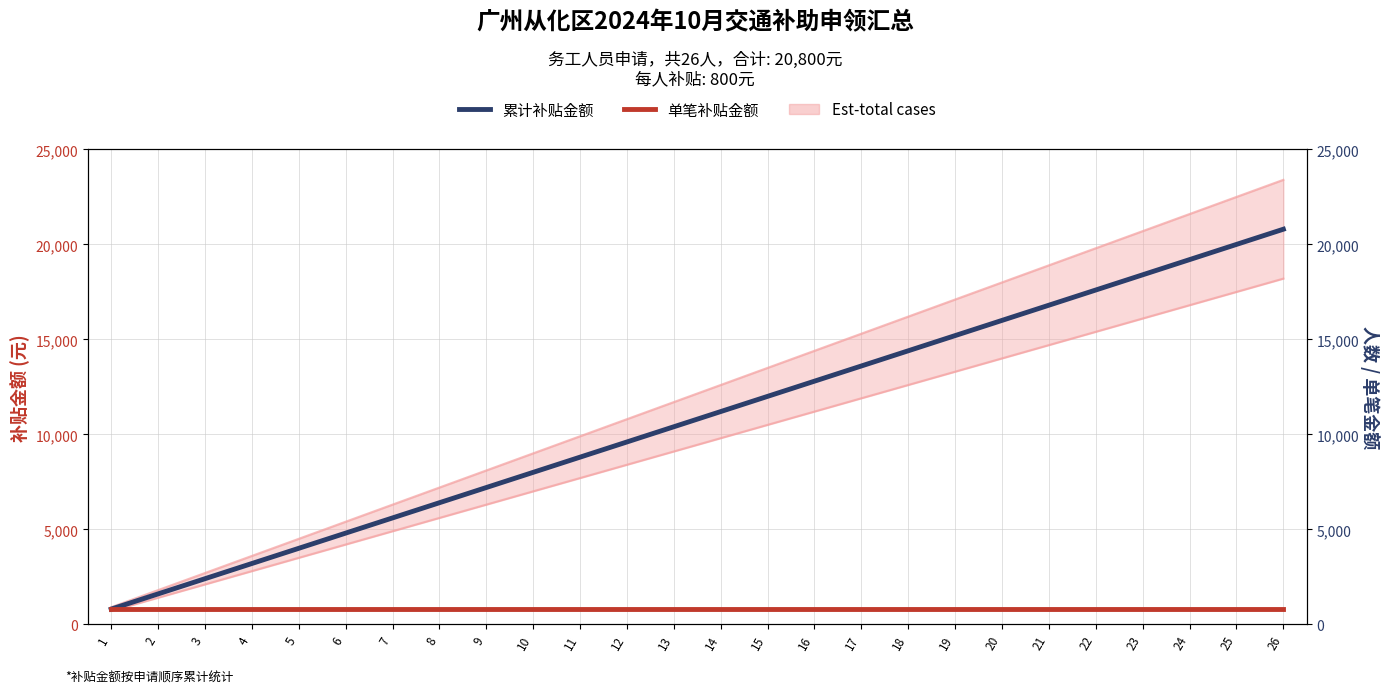

True or false: 单笔补贴金额(元) has a value of 1262 at 16.

False